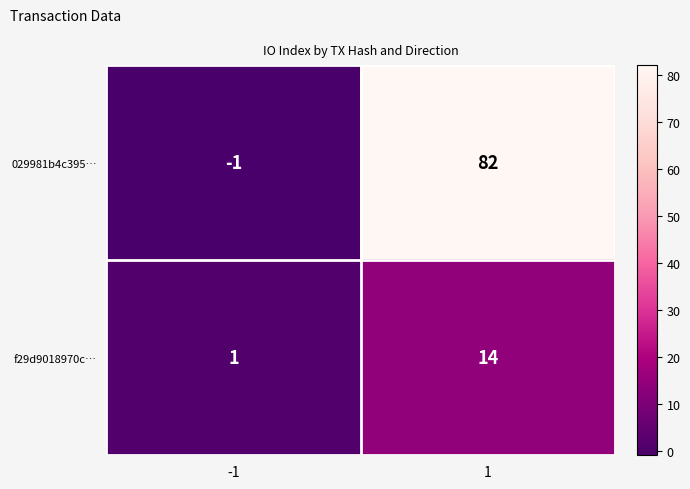

Reading right to left, what are all the values shown in this chart?

029981b4c395…: 82	-1
f29d9018970c…: 14	1